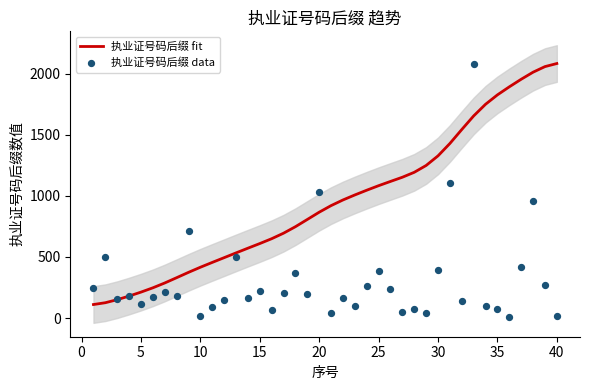

What are all the series names shown in the legend?

执业证号码后缀 fit, 执业证号码后缀 data